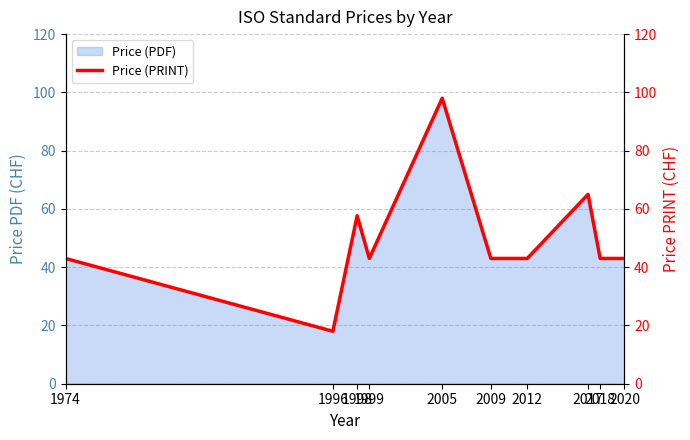

Where does the data first go above 43?

1998